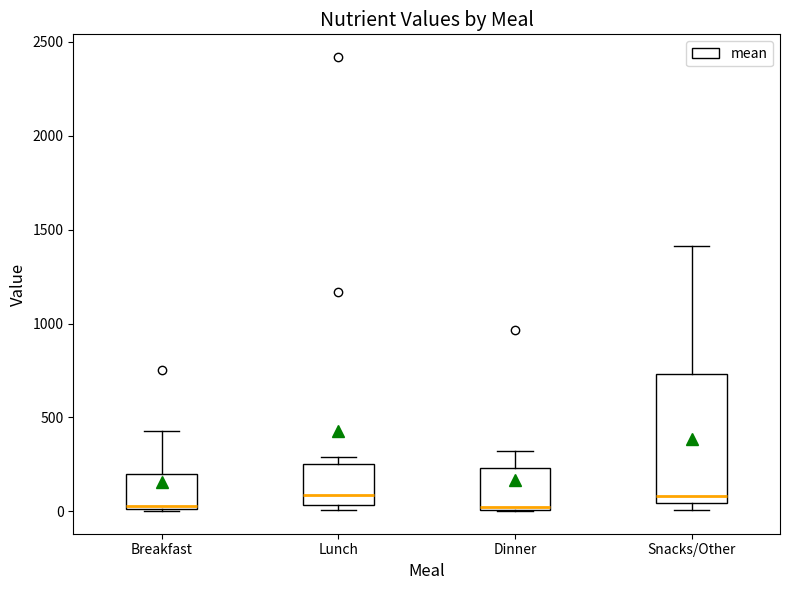

Which box is the tallest, from its lower edge to its upper edge?

Snacks/Other